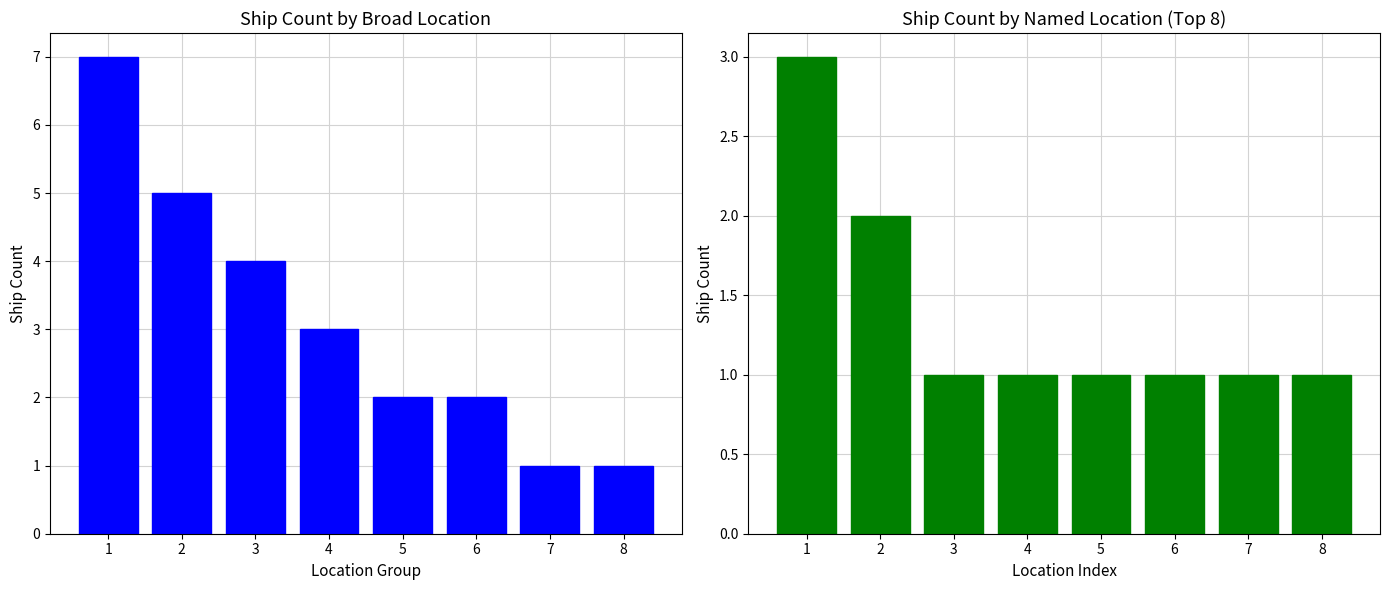

What is the difference between the Named Location values at 1 and 5?

2